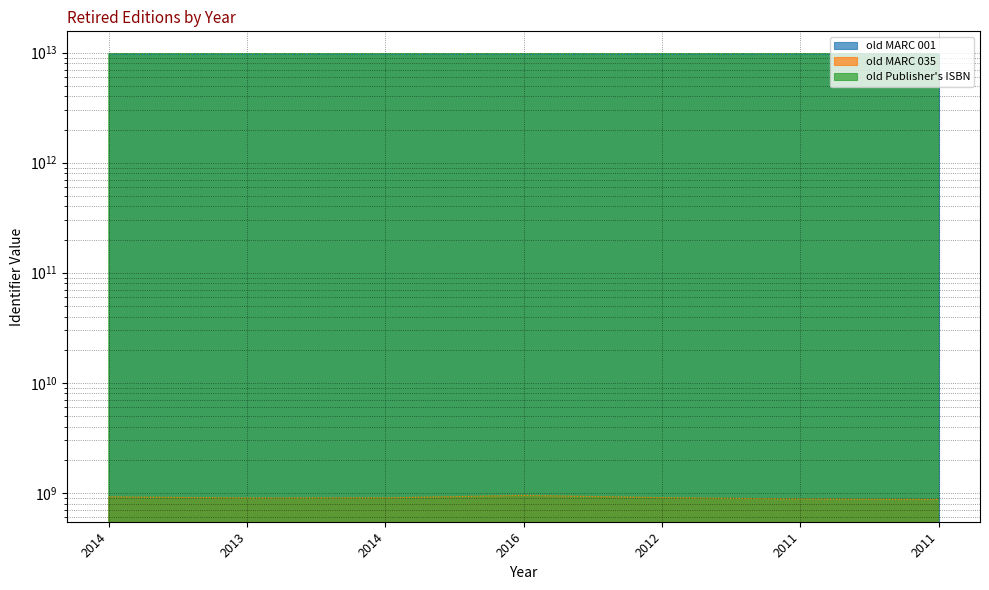

True or false: old MARC 035 and old MARC 001 cross at least once.

False